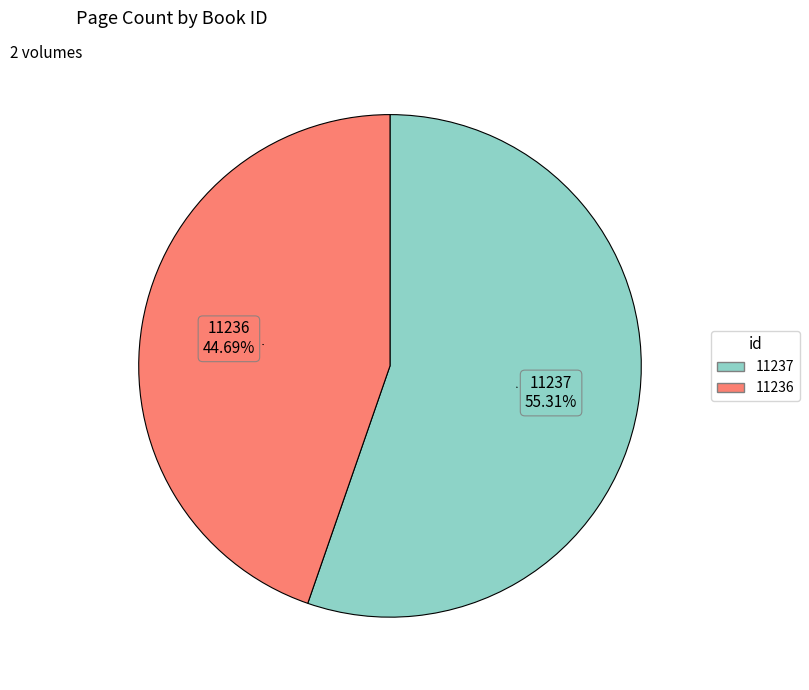

Does any single category account for the majority?

Yes